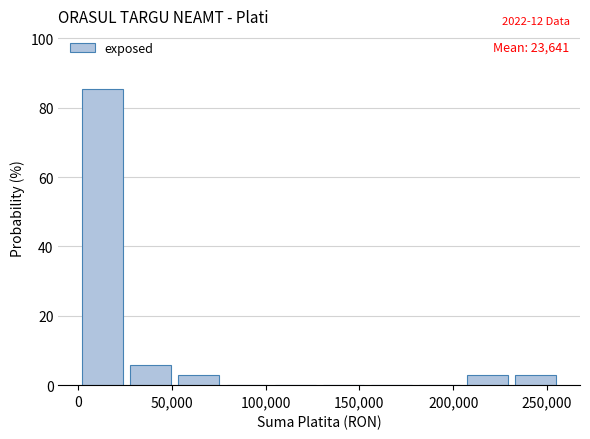

Over which range of the x-axis is the bar tallest?

0 to 25000